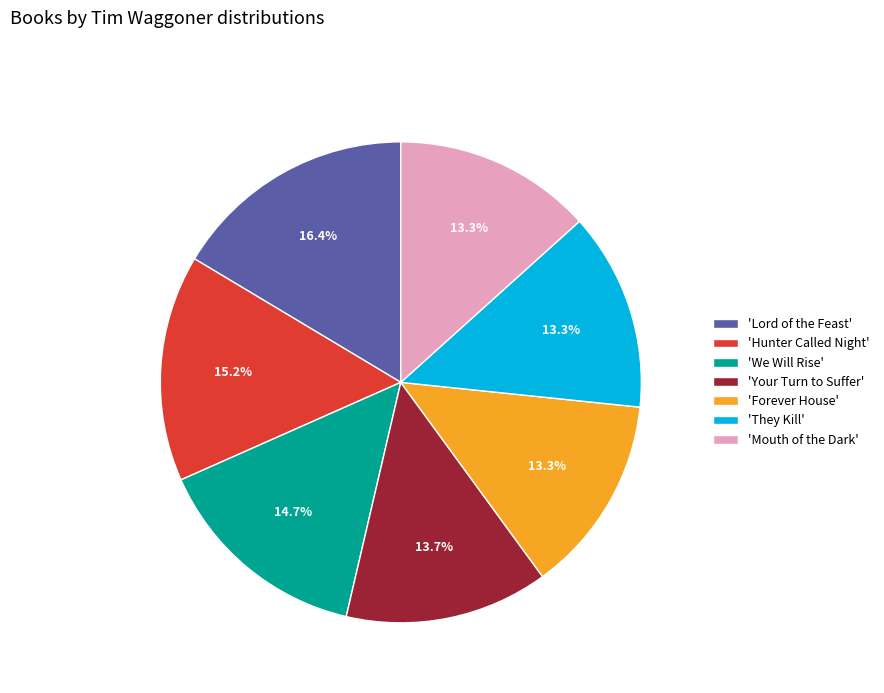

Does 'Your Turn to Suffer' represent more than half of the total?

No